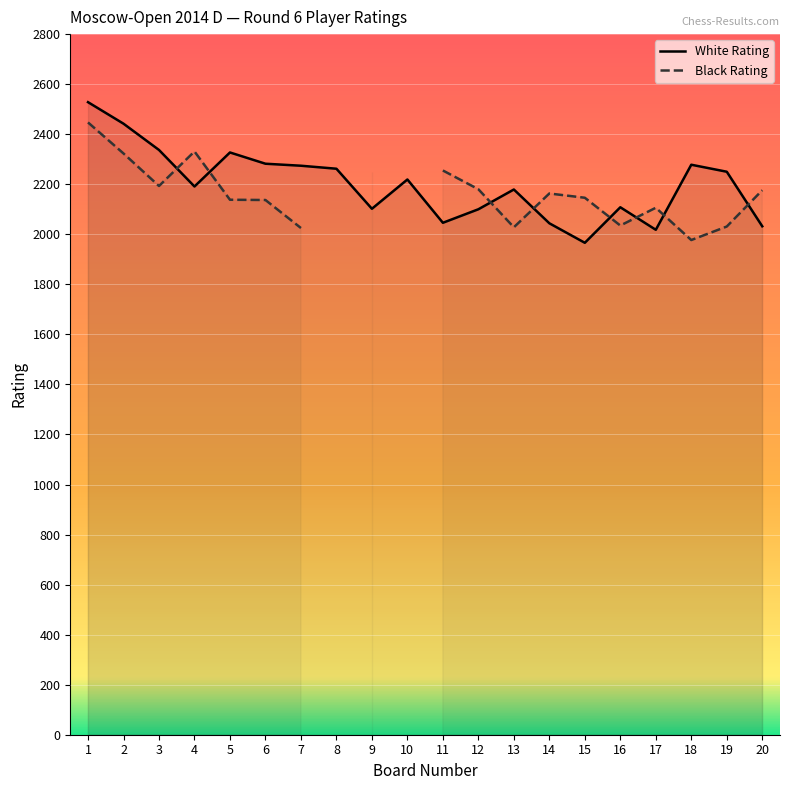

What is the value of the 15th point from the left?

1966